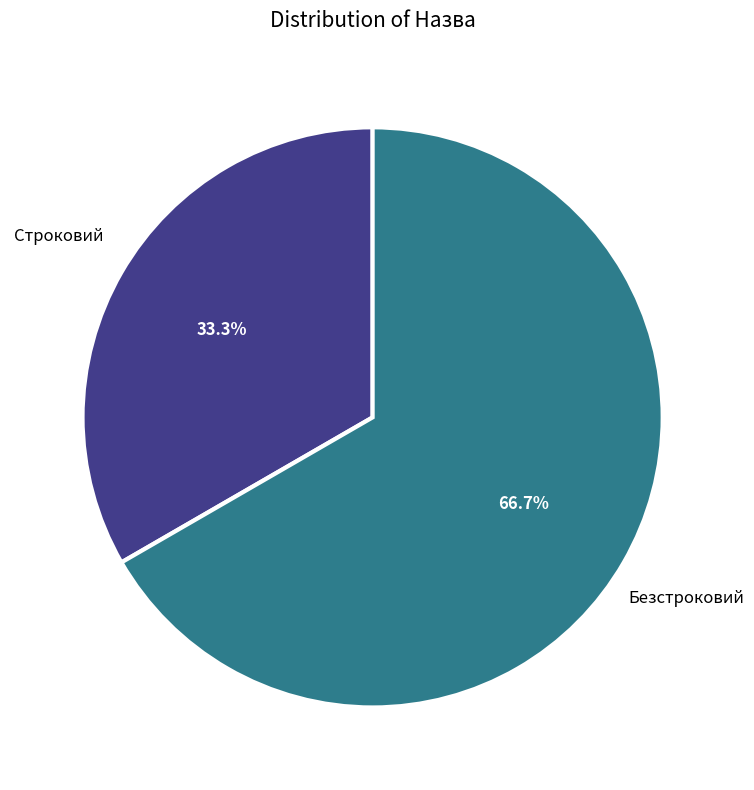

Count the number of slices in the pie.

2